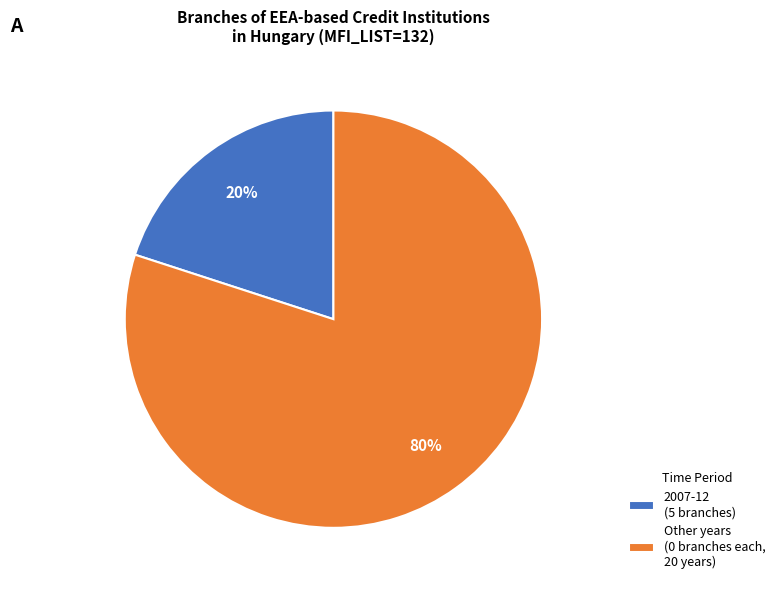

The 2007-12 (5 branches) slice represents 20% of the pie. True or false?

True